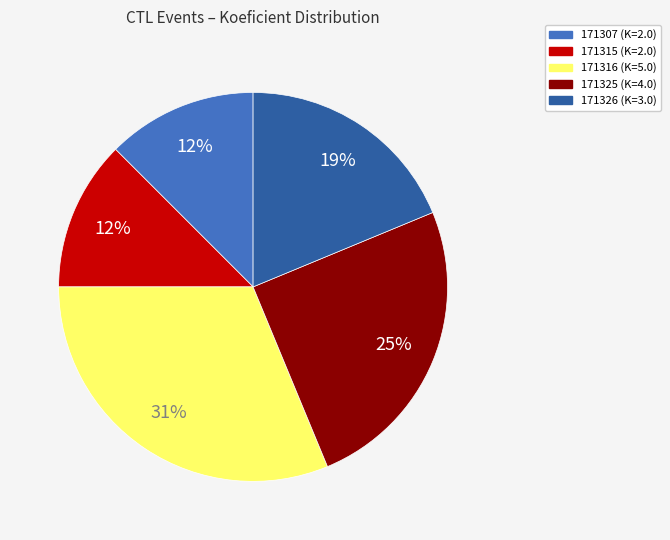

What percentage is the 171325 slice, to the nearest percent?

25%